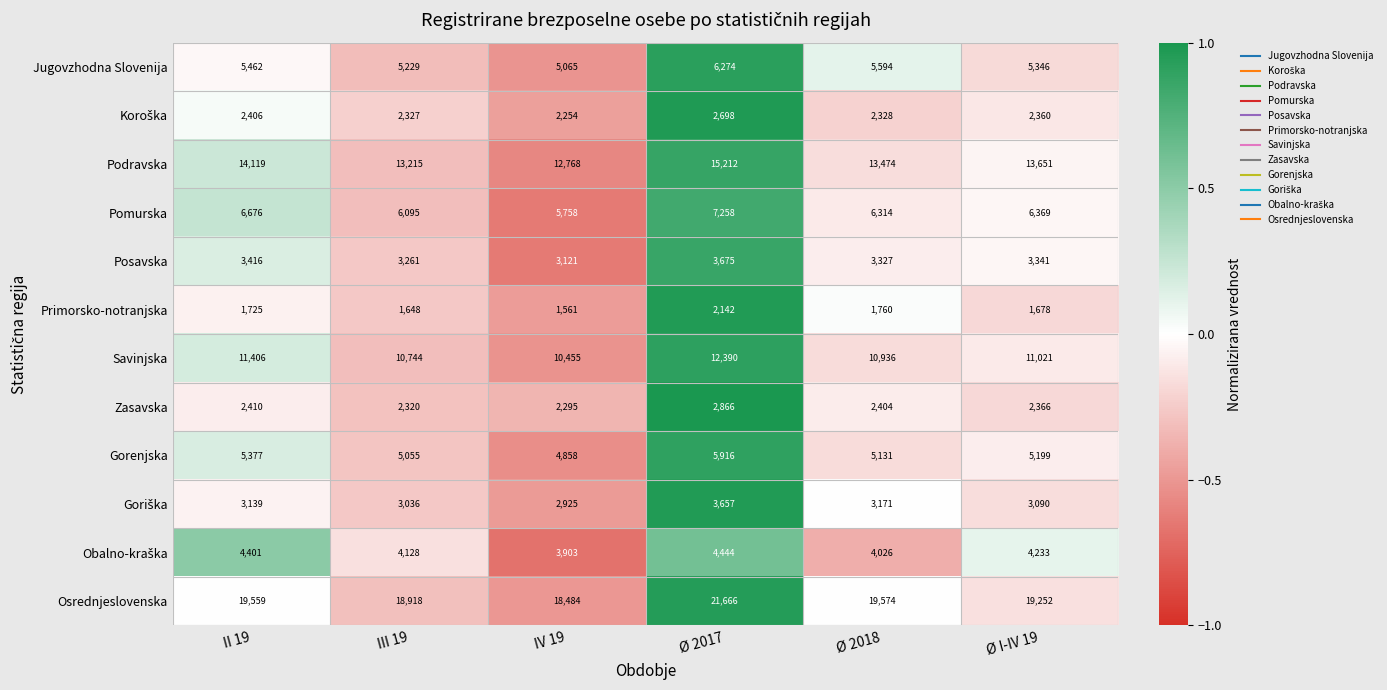

List the labels in order of Jugovzhodna Slovenija value, smallest first.

IV 19, III 19, Ø I-IV 19, II 19, Ø 2018, Ø 2017